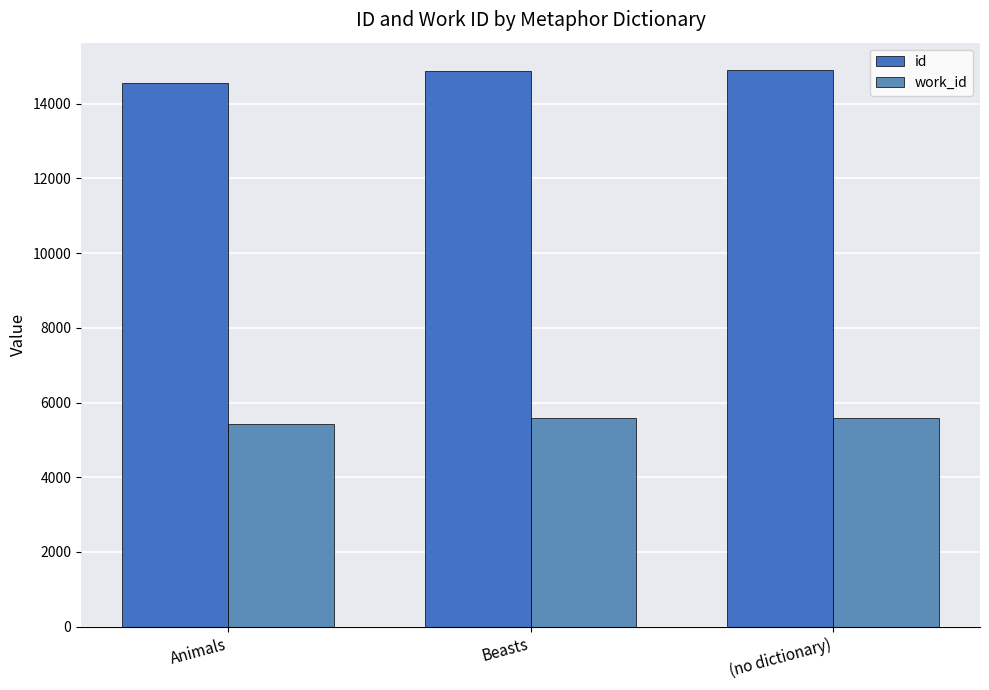

At Animals, list the series in order from smallest to largest.

work_id, id